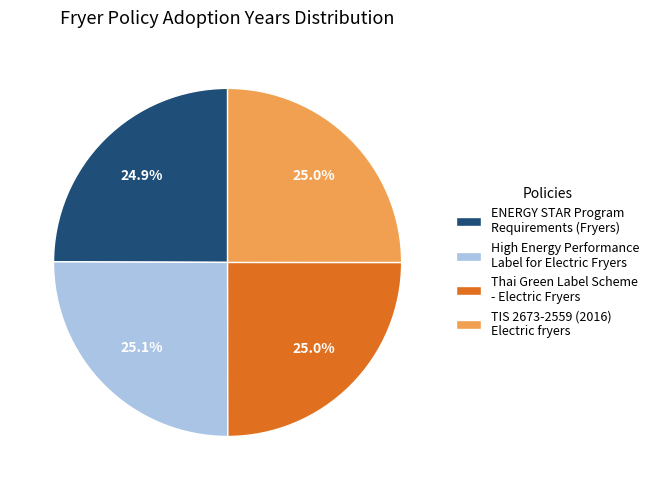

Is Thai Green Label Scheme - Electric Fryers the majority of the pie?

No